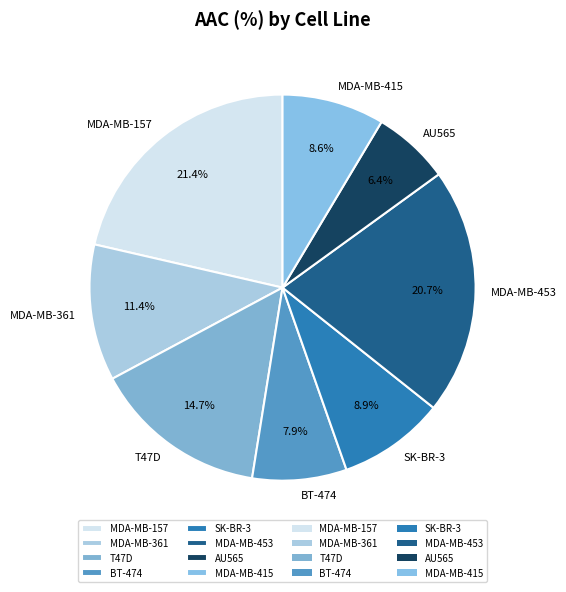

True or false: MDA-MB-361 accounts for 11% of the total.

True